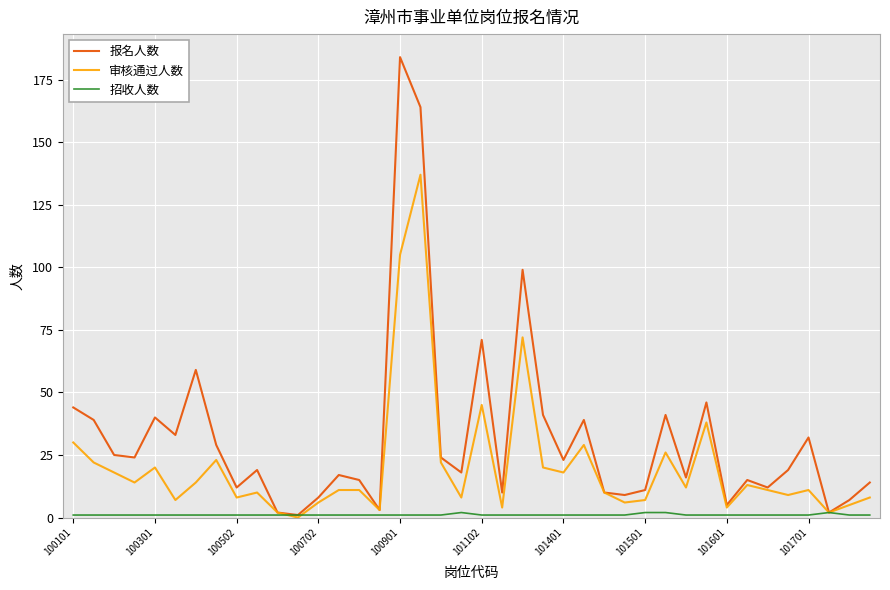

Reading left to right, extract all data points from this chart.

报名人数: 44	39	25	24	40	33	59	29	12	19	2	1	8	17	15	3	184	164	24	18	71	10	99	41	23	39	10	9	11	41	16	46	5	15	12	19	32	2	7	14
审核通过人数: 30	22	18	14	20	7	14	23	8	10	2	0	6	11	11	3	105	137	22	8	45	4	72	20	18	29	10	6	7	26	12	38	4	13	11	9	11	2	5	8
招收人数: 1	1	1	1	1	1	1	1	1	1	1	1	1	1	1	1	1	1	1	2	1	1	1	1	1	1	1	1	2	2	1	1	1	1	1	1	1	2	1	1